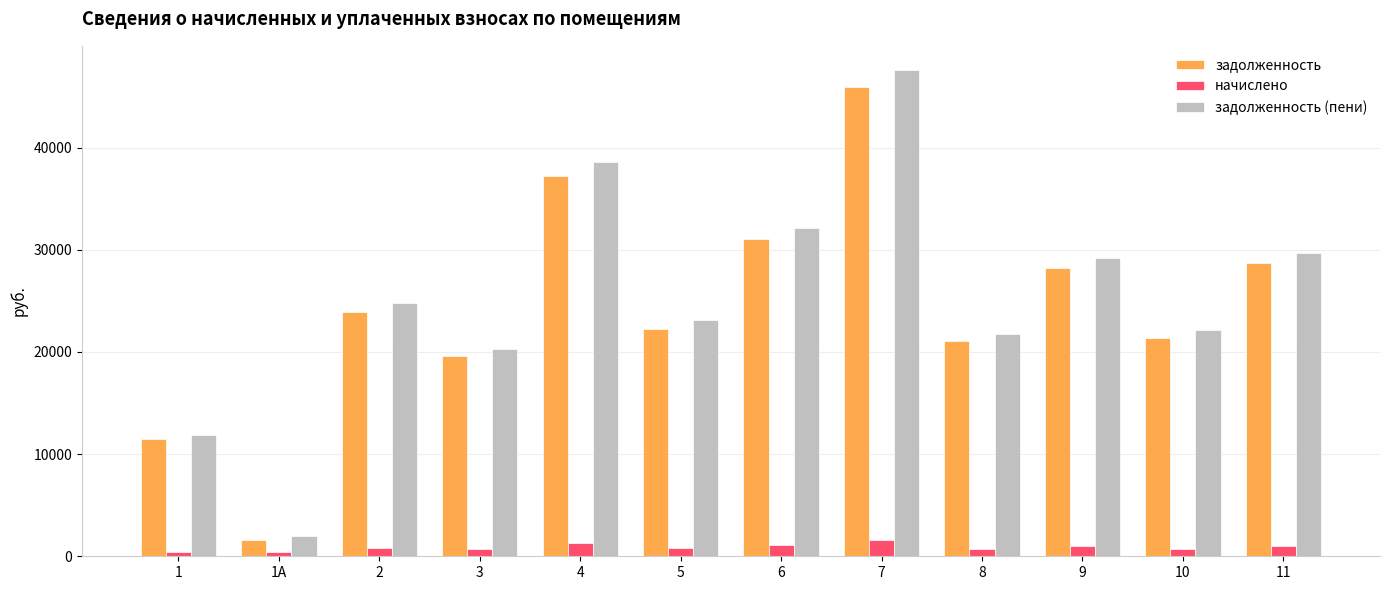

At which category is the sum across all series the highest?

7